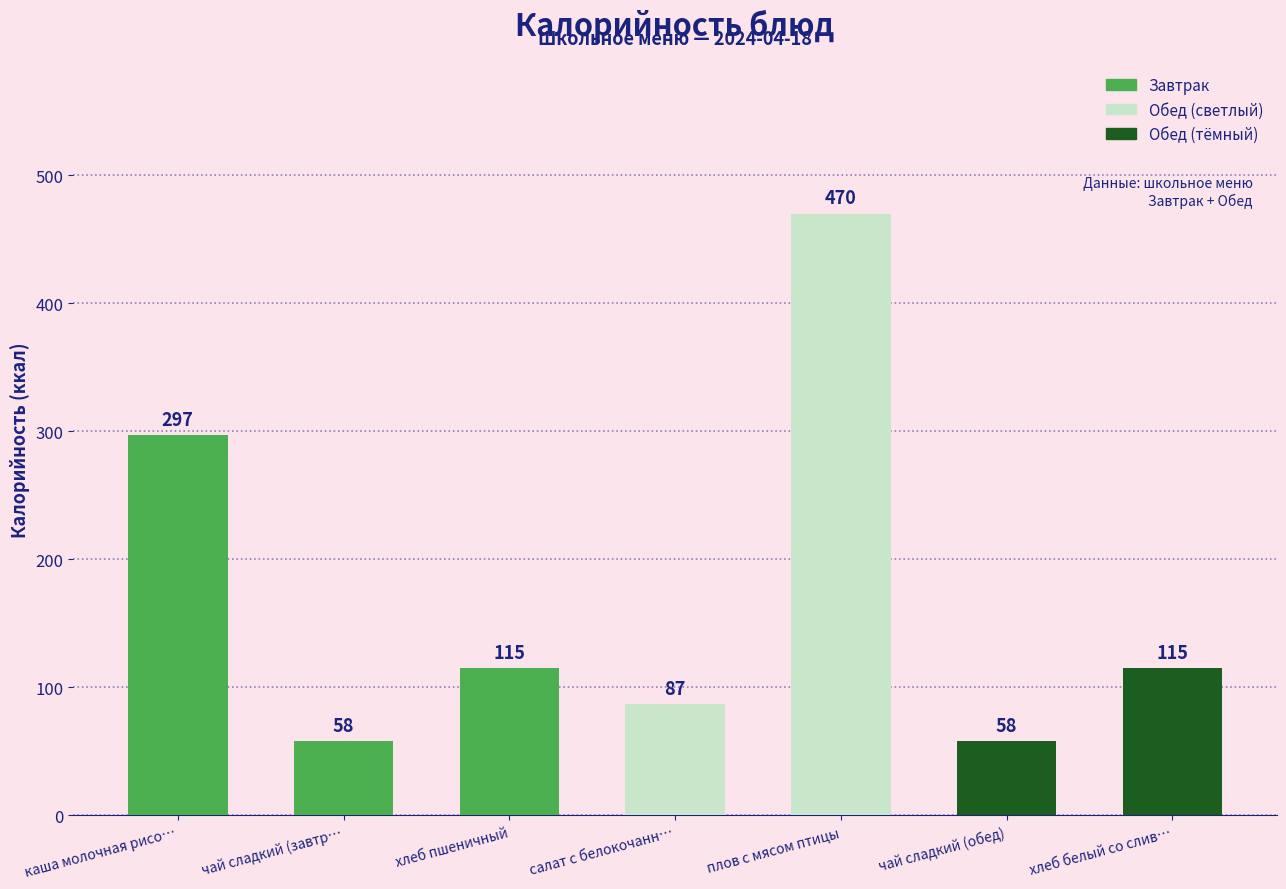

The value at салат с белокочанн… is 87. True or false?

True